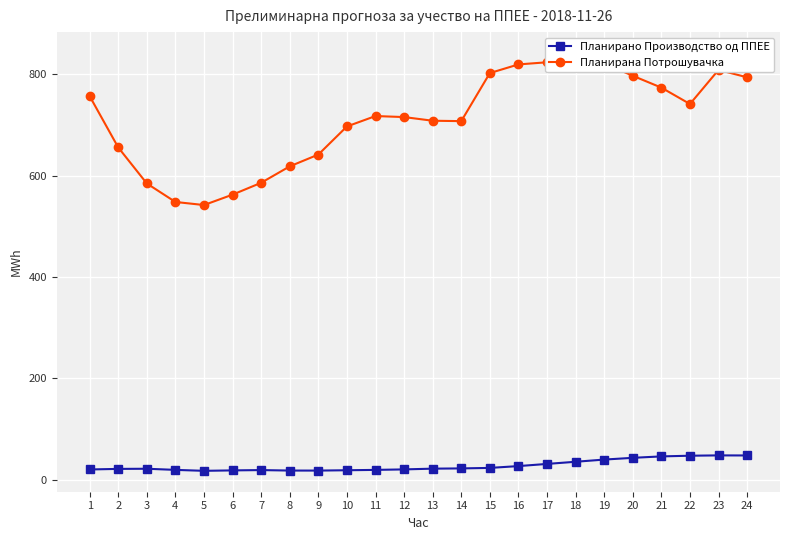

What is the sum of the Планирано Производство од ППЕЕ values at 20 and 2?

64.1